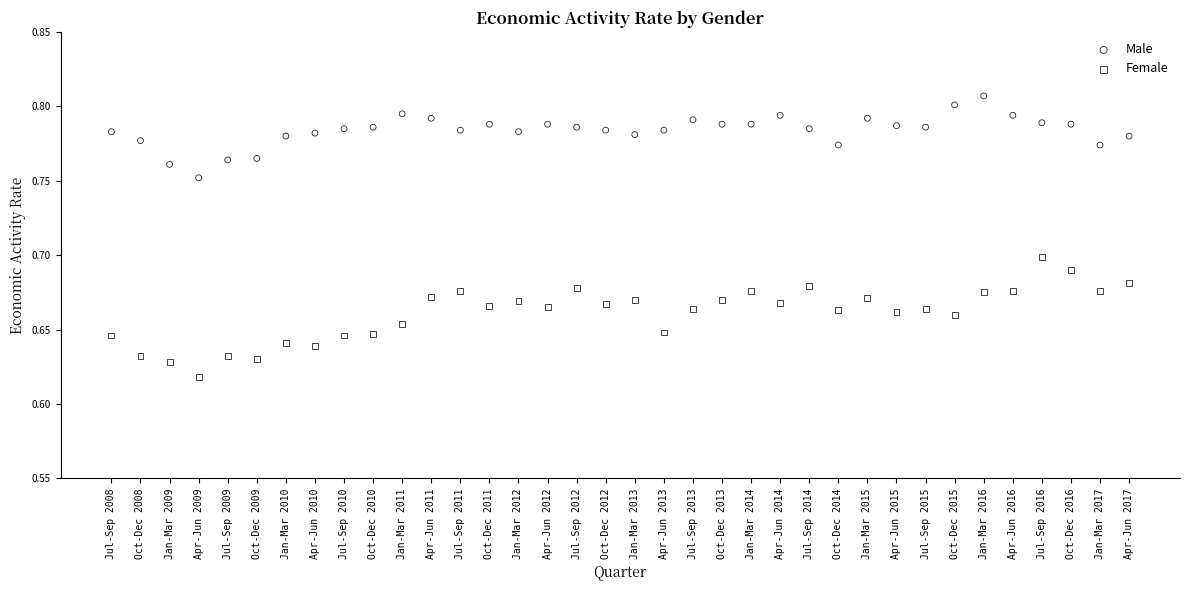

Which series contains the highest Y value?

Male